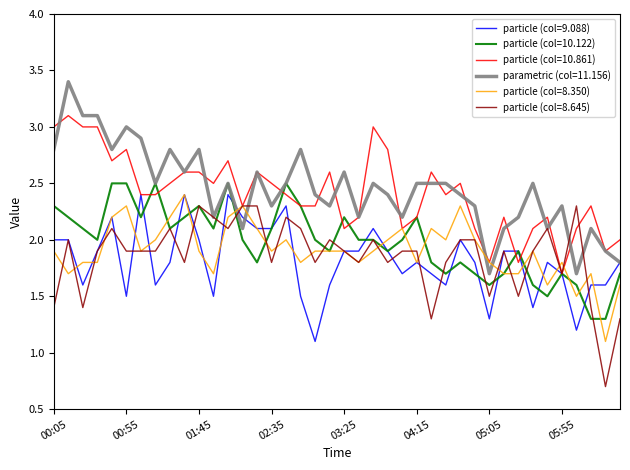

What is the minimum value for parametric (col=11.156)?

1.7